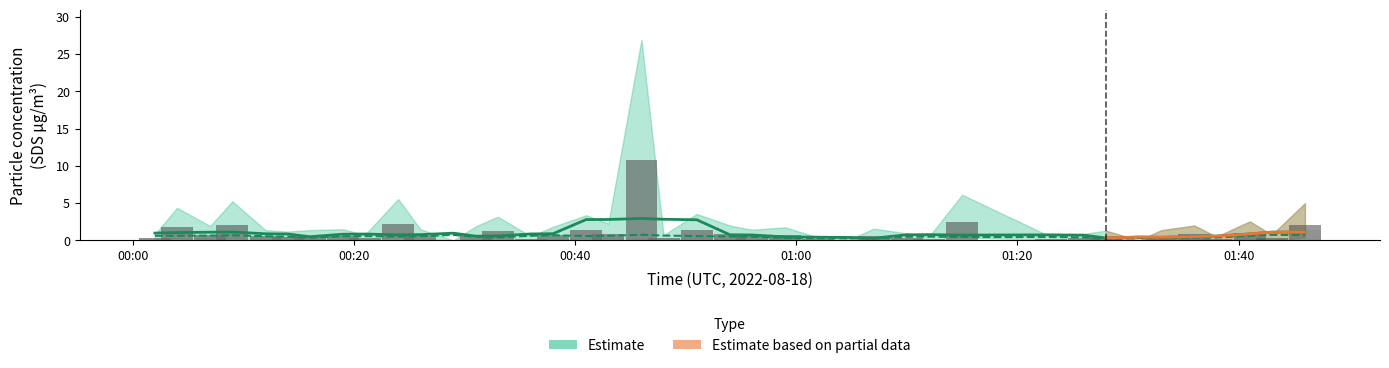

True or false: SDS_P1 has a value of 0.3 at 2022/08/18 01:43.

True